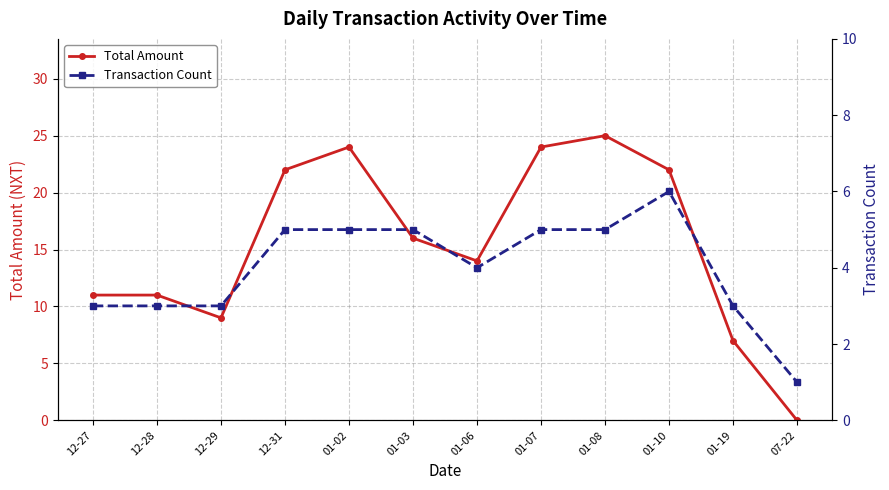

True or false: Total Amount has a value of 14 at 01-02.

False